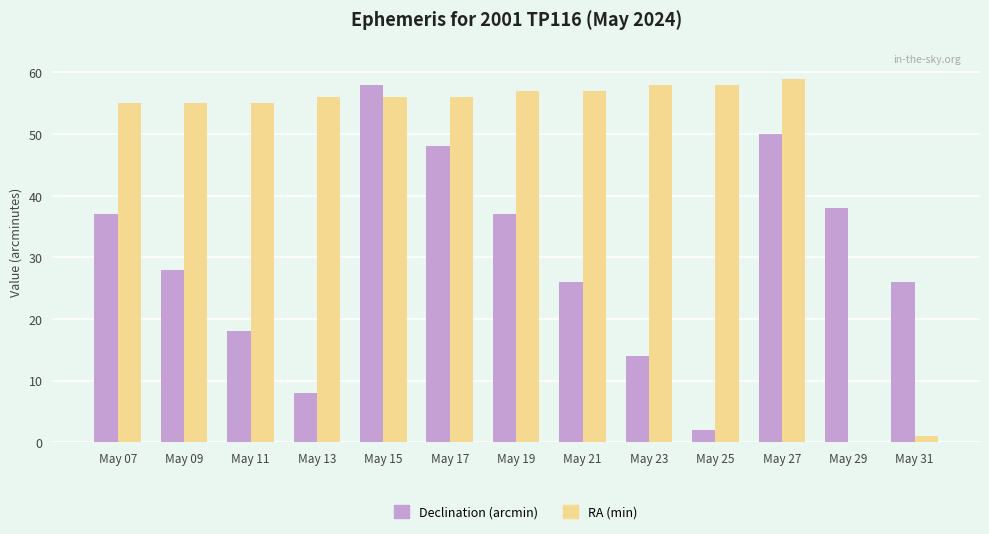

At which category is the sum across all series the highest?

May 15